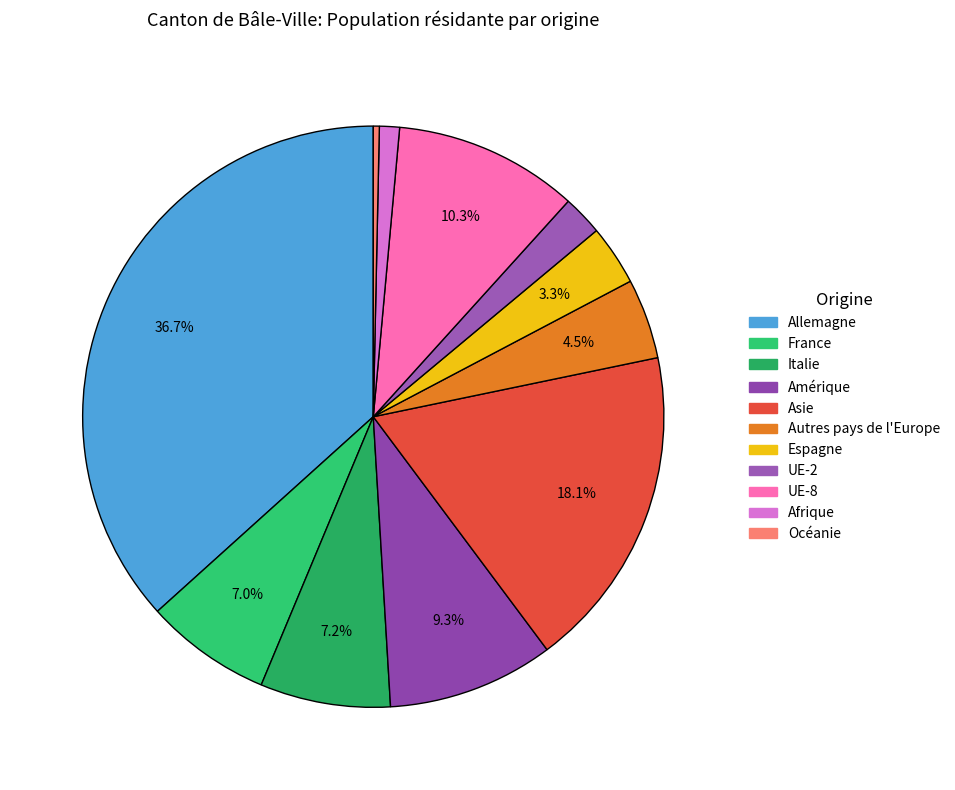

What is the total percentage of Afrique and Allemagne?

37.8%